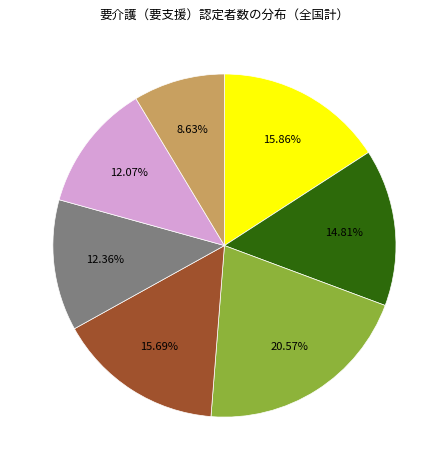

Is there any slice that represents more than half of the pie?

No